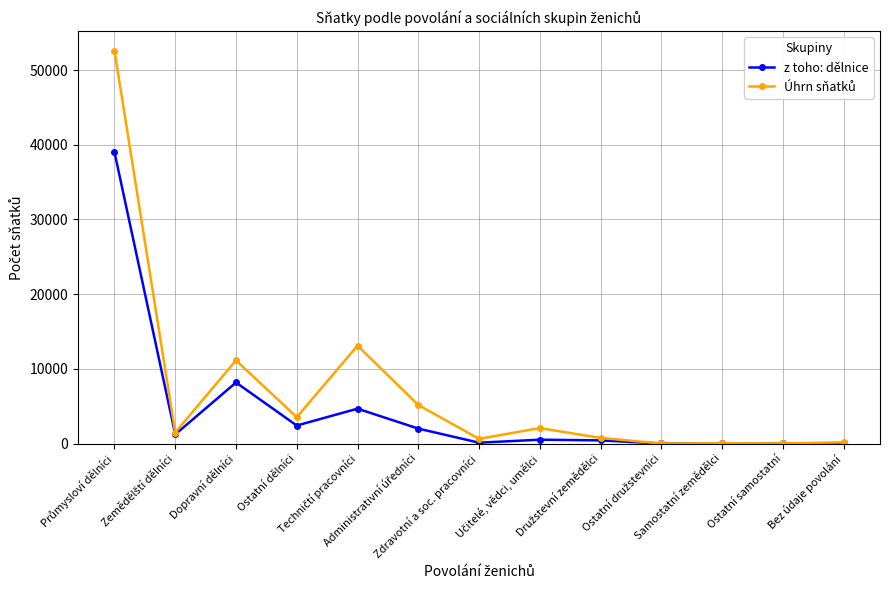

True or false: z toho: dělnice has more than 2 points higher than both neighbors.

True